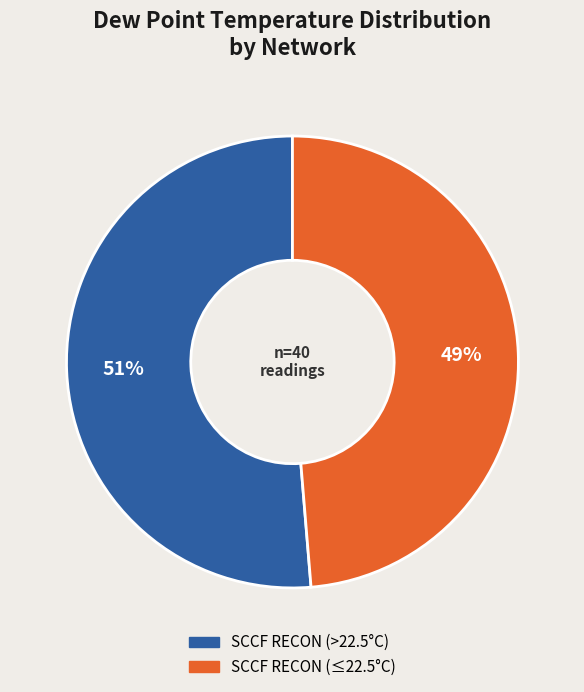

Is there any slice that represents more than half of the pie?

Yes